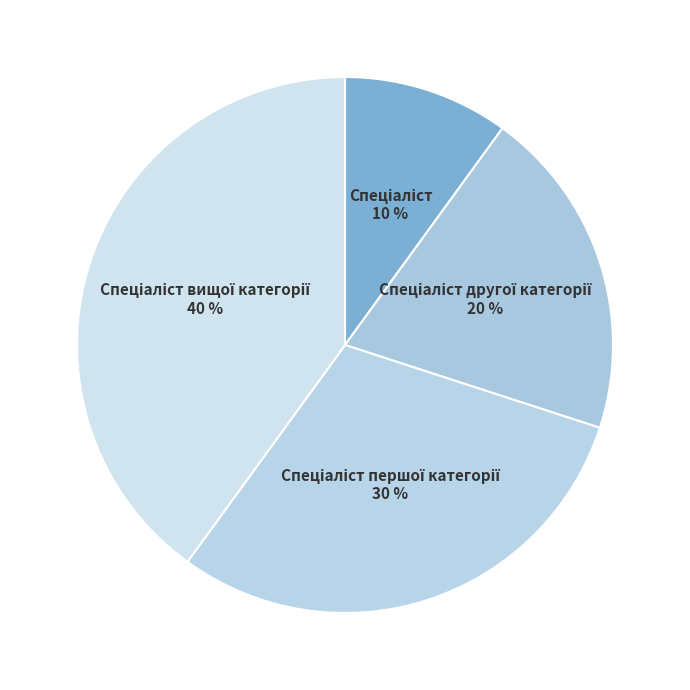

Is there a majority slice in this chart?

No